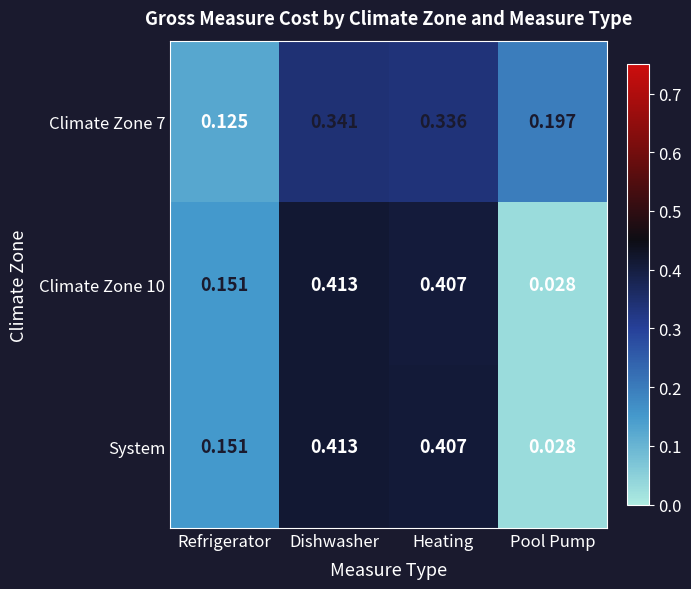

List the labels in order of Climate Zone 7 value, largest first.

Dishwasher, Heating, Pool Pump, Refrigerator